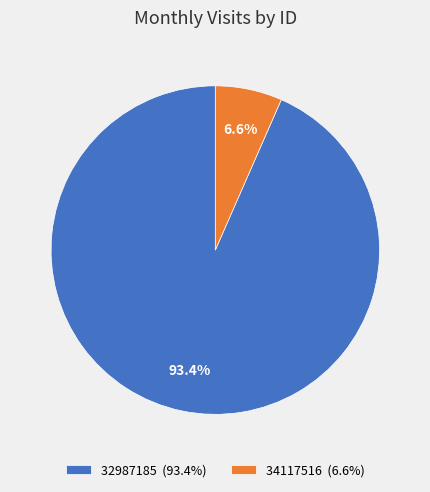

To the nearest percent, what portion does 32987185 represent?

93%